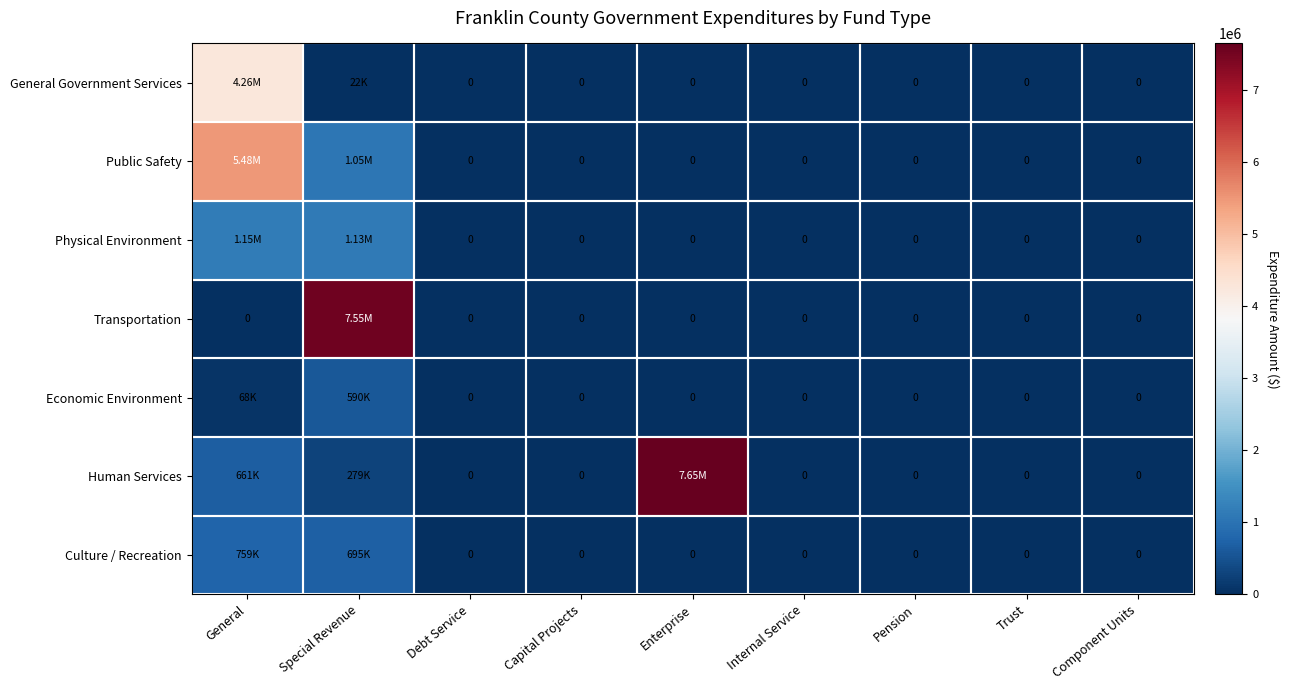

Which series has the largest total across all categories?

Human Services